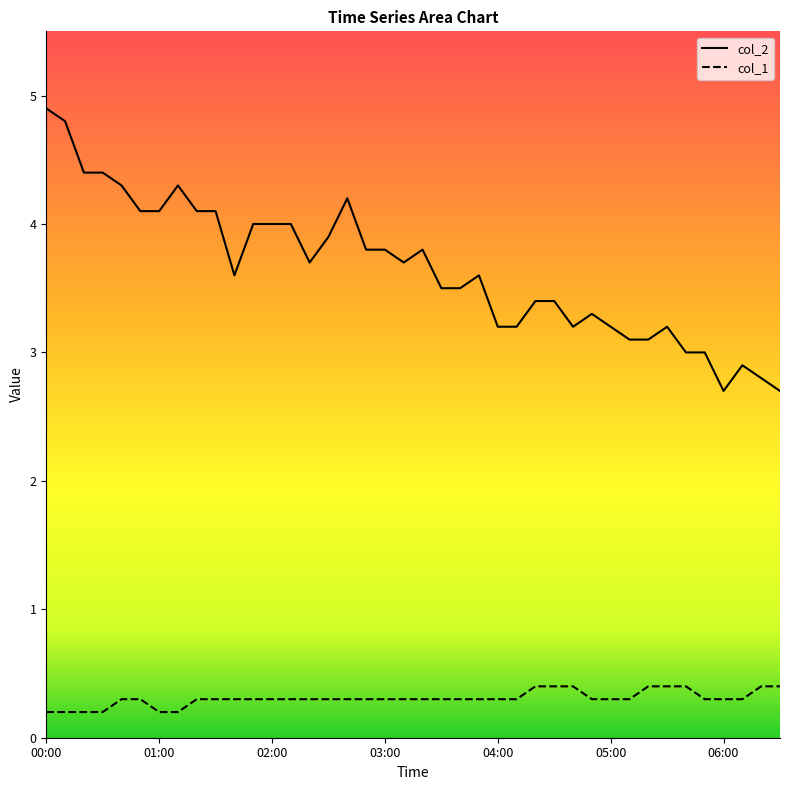

True or false: col_1 has more than 2 points higher than both neighbors.

False